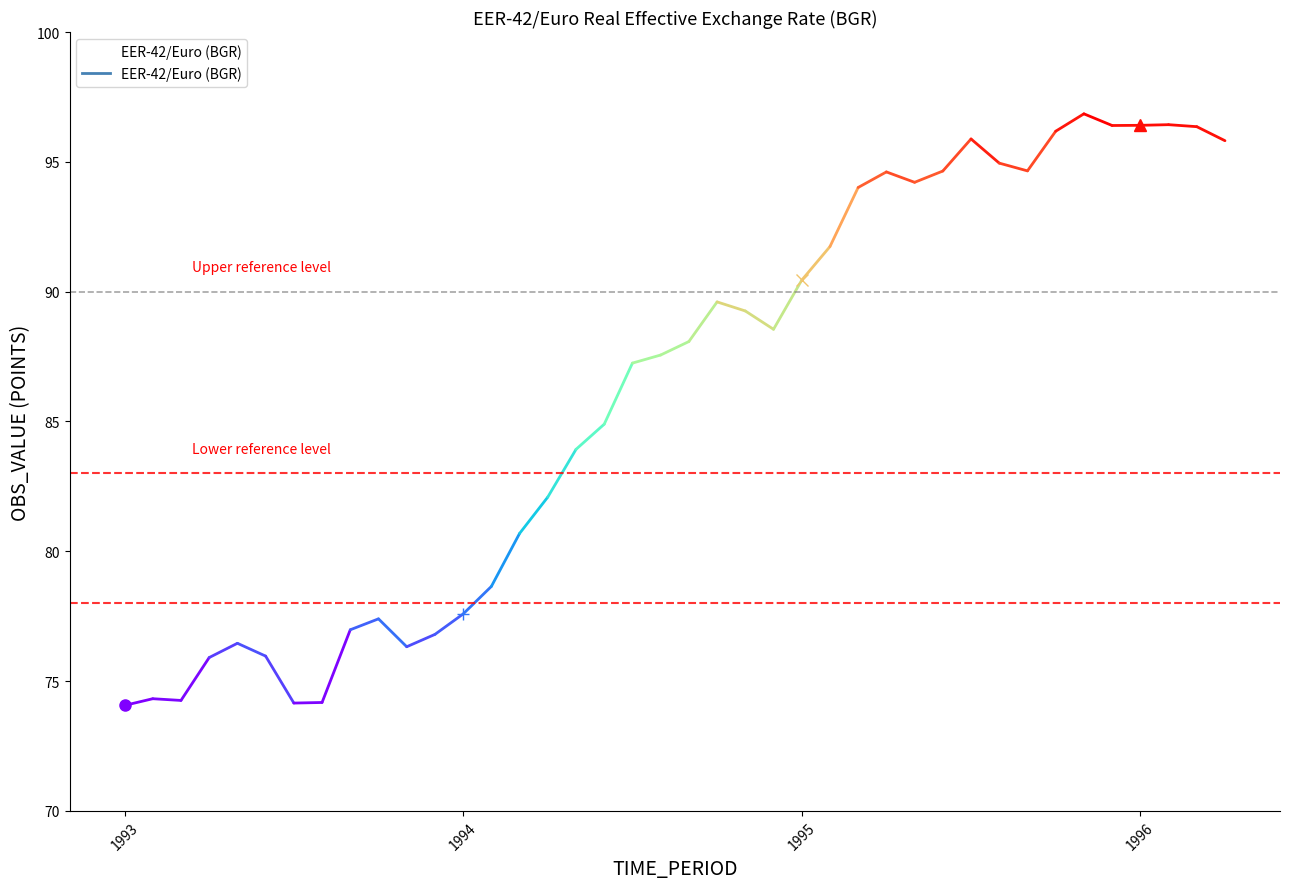

Does the chart display data point markers on the line(s)?

No